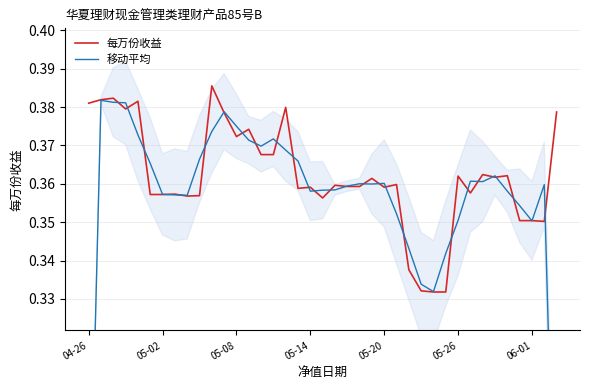

Reading right to left, list all the values displayed in this chart.

每万份收益: 0.4	0.4	0.4	0.4	0.4	0.4	0.4	0.4	0.4	0.3	0.3	0.3	0.3	0.4	0.4	0.4	0.4	0.4	0.4	0.4	0.4	0.4	0.4	0.4	0.4	0.4	0.4	0.4	0.4	0.4	0.4	0.4	0.4	0.4	0.4	0.4	0.4	0.4	0.4
移动平均: 0.2	0.4	0.4	0.4	0.4	0.4	0.4	0.4	0.4	0.3	0.3	0.3	0.3	0.4	0.4	0.4	0.4	0.4	0.4	0.4	0.4	0.4	0.4	0.4	0.4	0.4	0.4	0.4	0.4	0.4	0.4	0.4	0.4	0.4	0.4	0.4	0.4	0.4	0.3